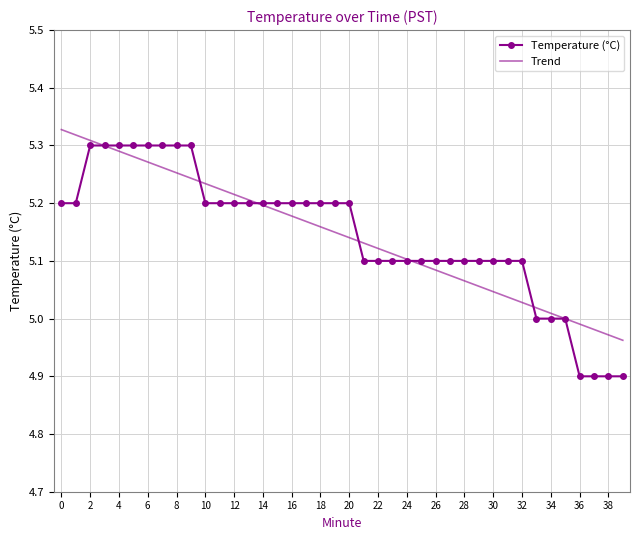

Which series has the widest spread of values?

Temperature (°C)